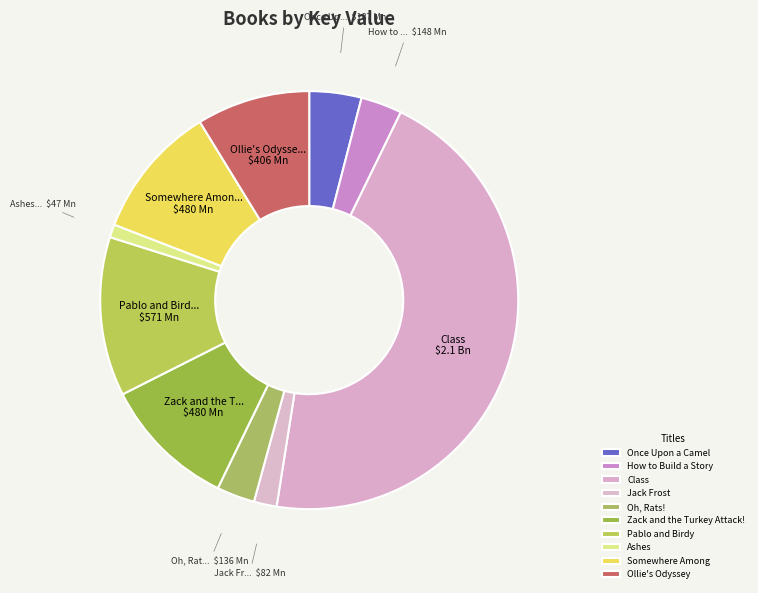

To the nearest percent, what is the combined percentage of Class and Zack and the Turkey Attack!?

56%